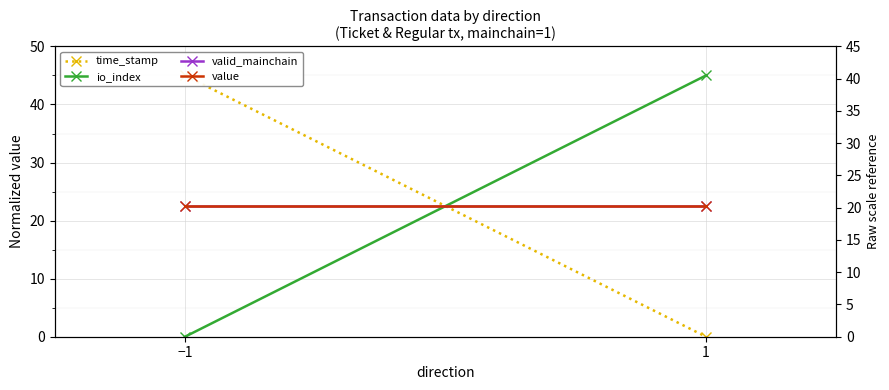

What is the spread (max minus min) of values at 1?

45.0